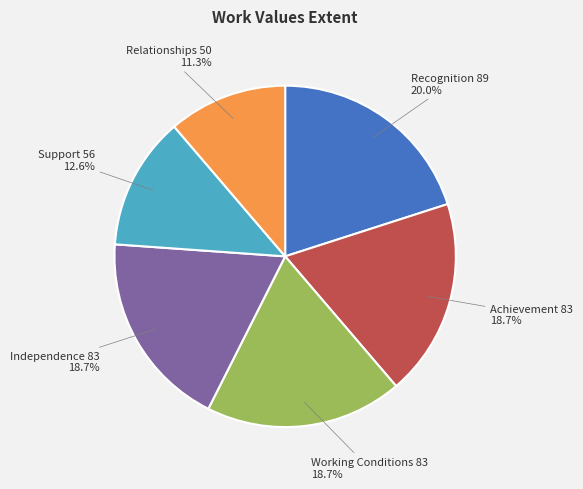

To the nearest percent, what is the difference between the Relationships and Achievement slice percentages?

7%